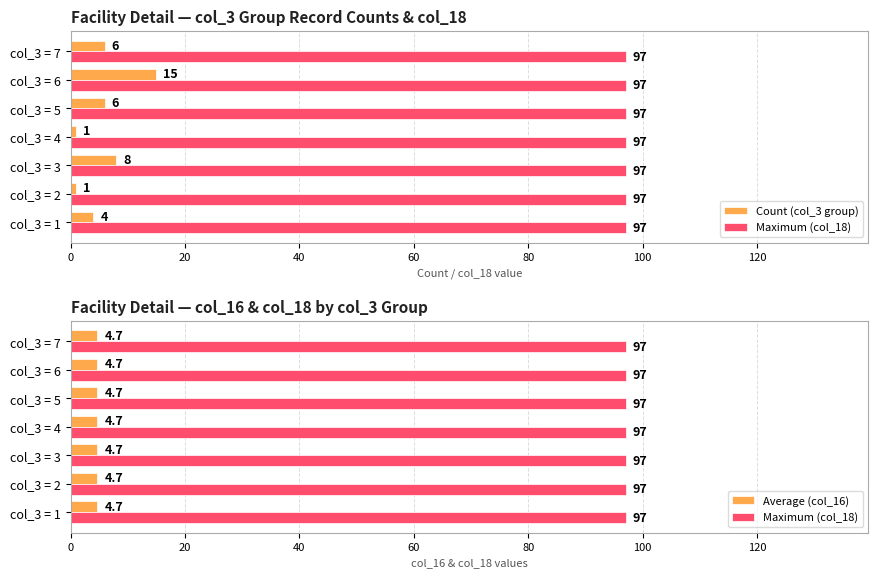

The value of Average (col_16) at 120 is 0.5. True or false?

False